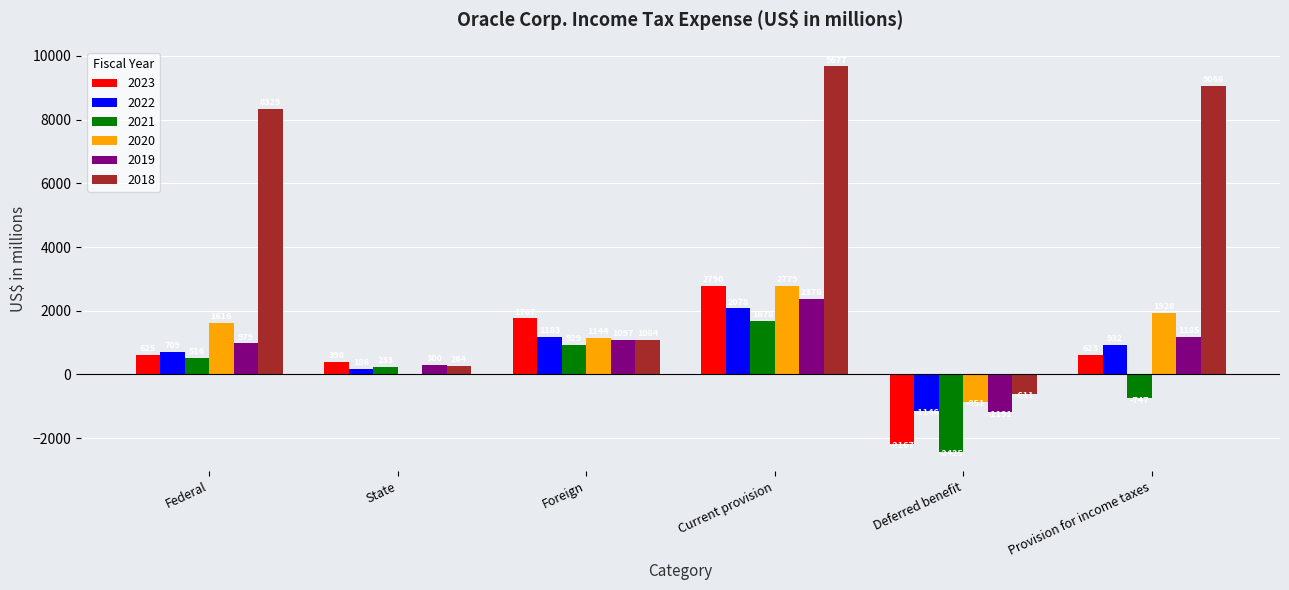

Is it true that 2021 equals -340 at Provision for income taxes?

False